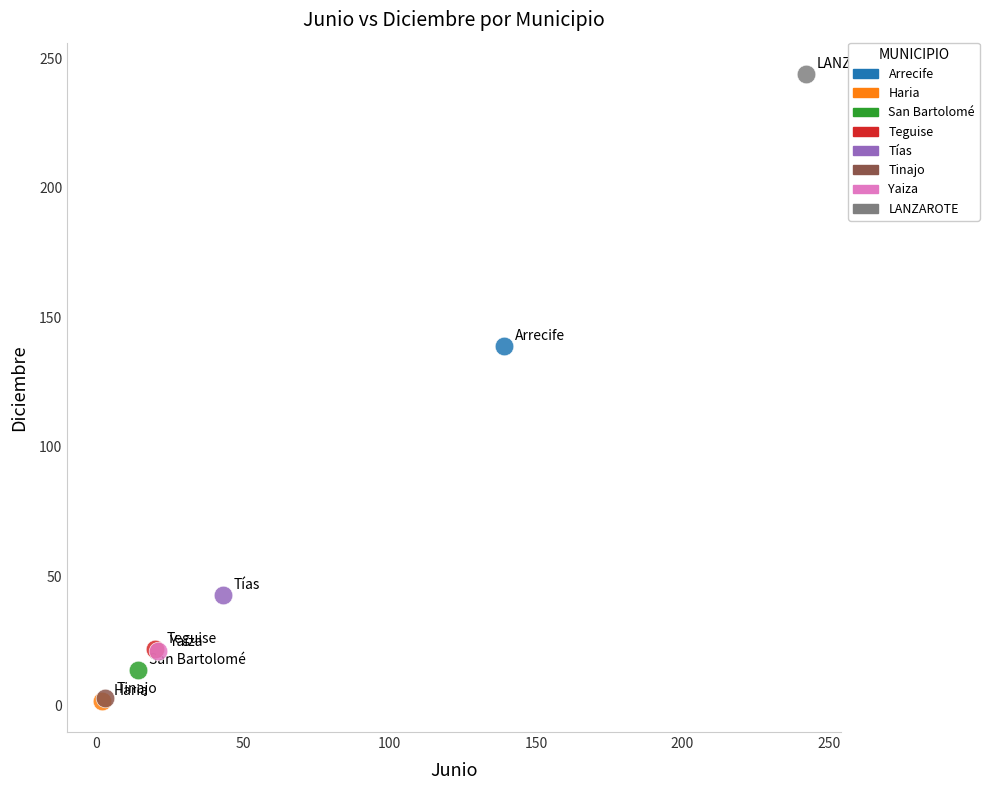

What are all the series names shown in the legend?

Arrecife, Haria, San Bartolomé, Teguise, Tías, Tinajo, Yaiza, LANZAROTE